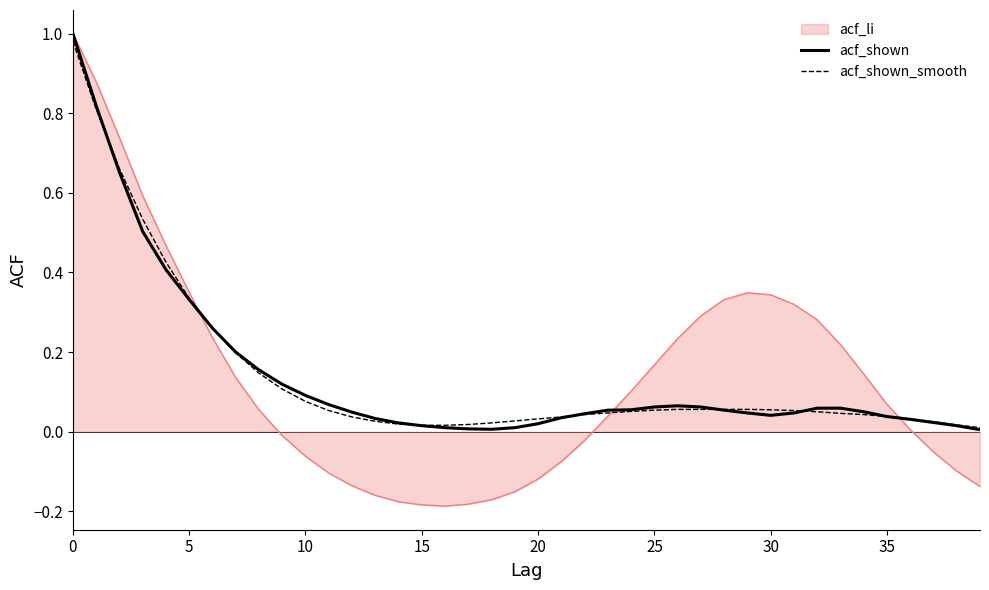

Which series has the largest range (max minus min)?

acf_li